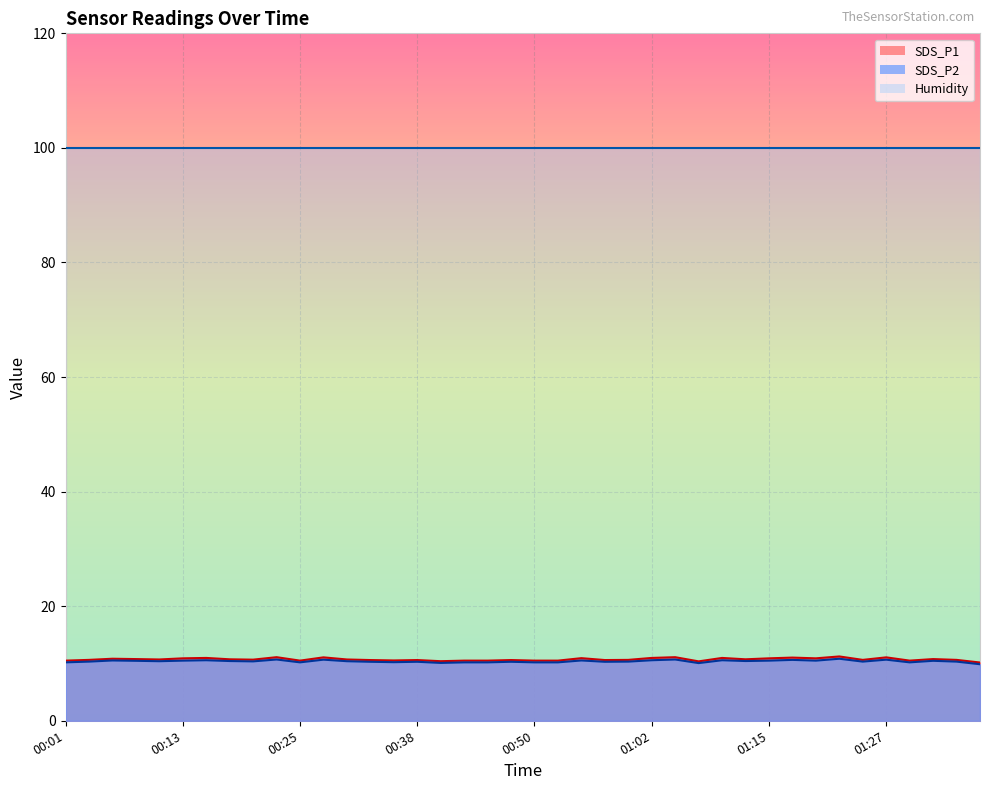

True or false: Humidity and SDS_P2 cross at least once.

False